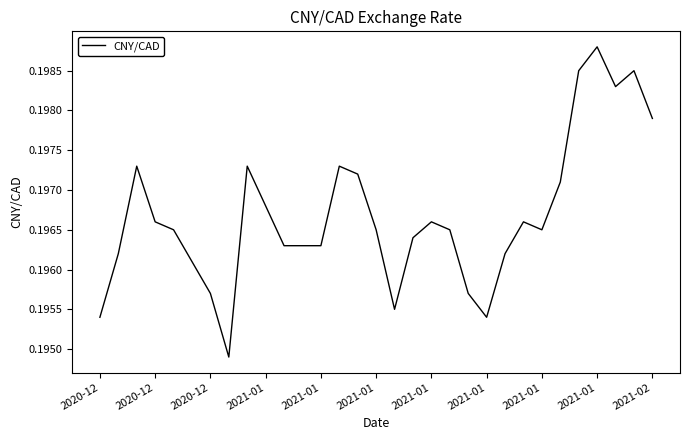

Does the chart have visible grid lines?

No